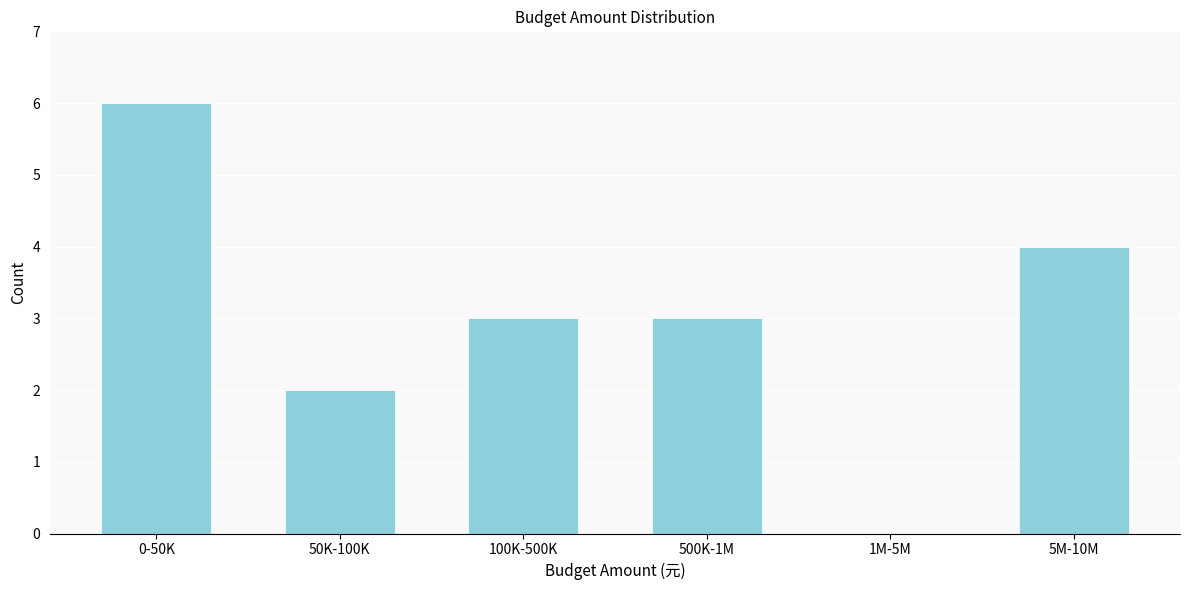

Reading left to right, list all the values displayed in this chart.

0-50K=6	50K-100K=2	100K-500K=3	500K-1M=3	1M-5M=0	5M-10M=4